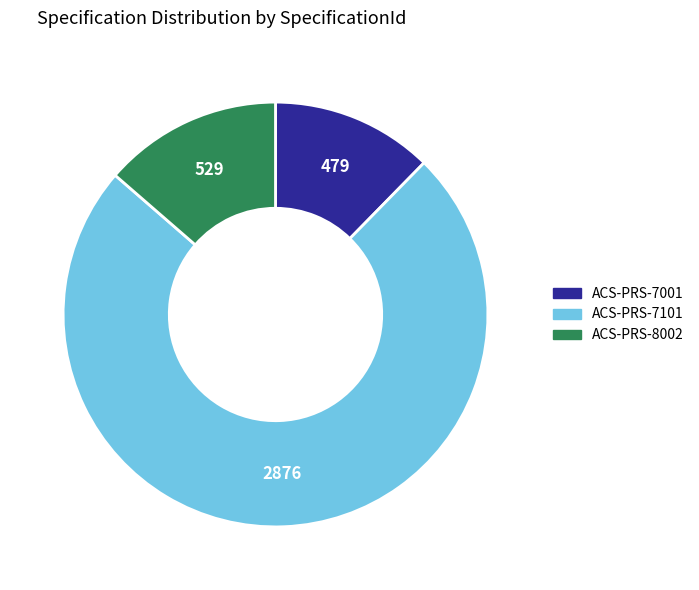

Which slice is the smallest?

ACS-PRS-7001